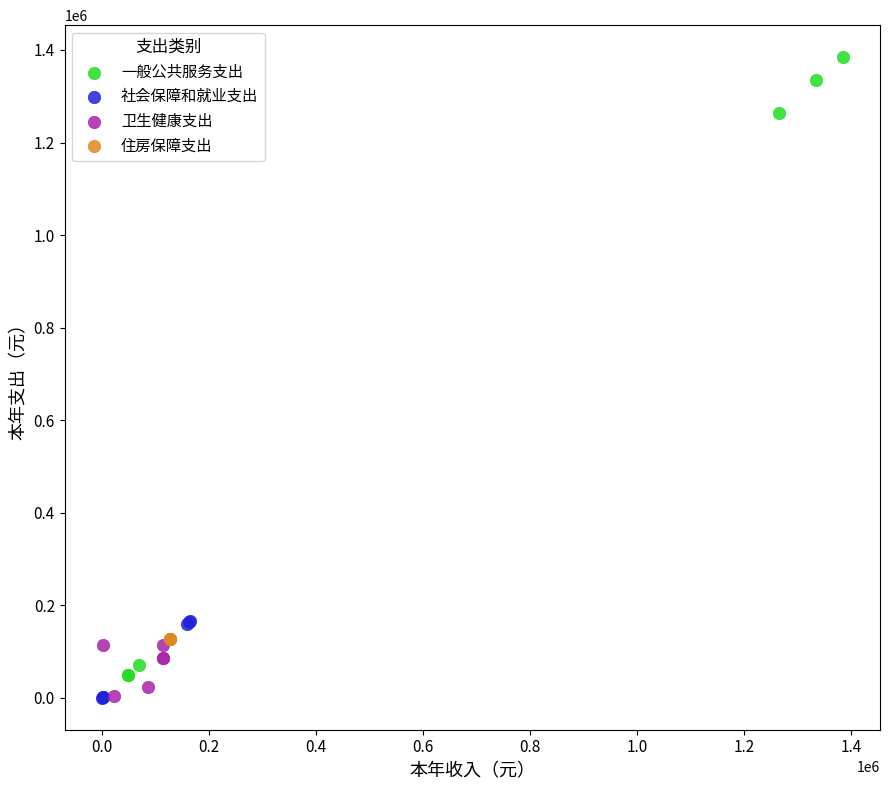

Which series reaches the maximum Y coordinate?

一般公共服务支出